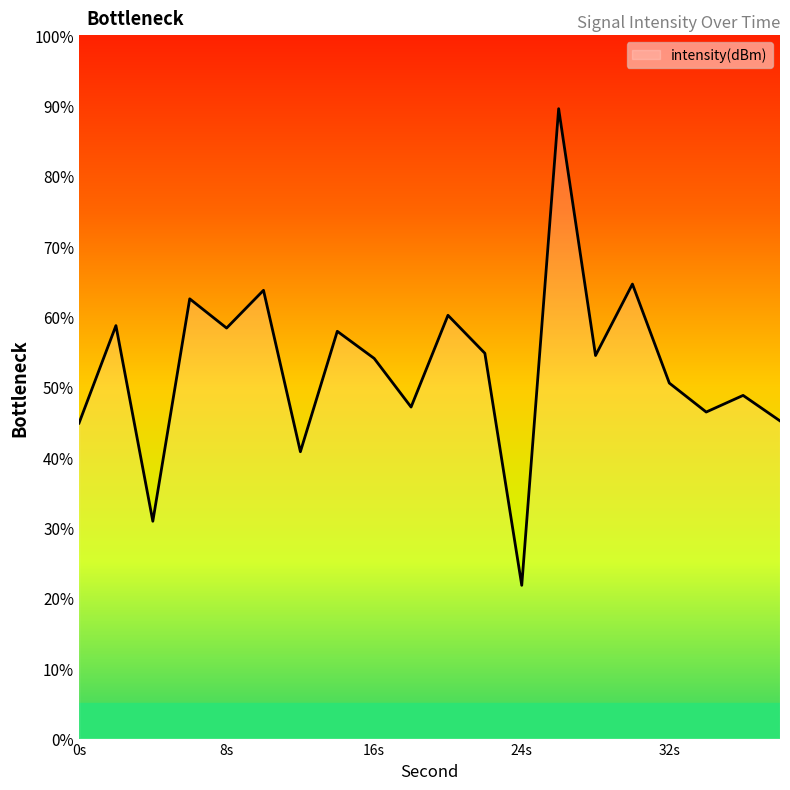

What is the difference between the maximum and minimum values?

67.8